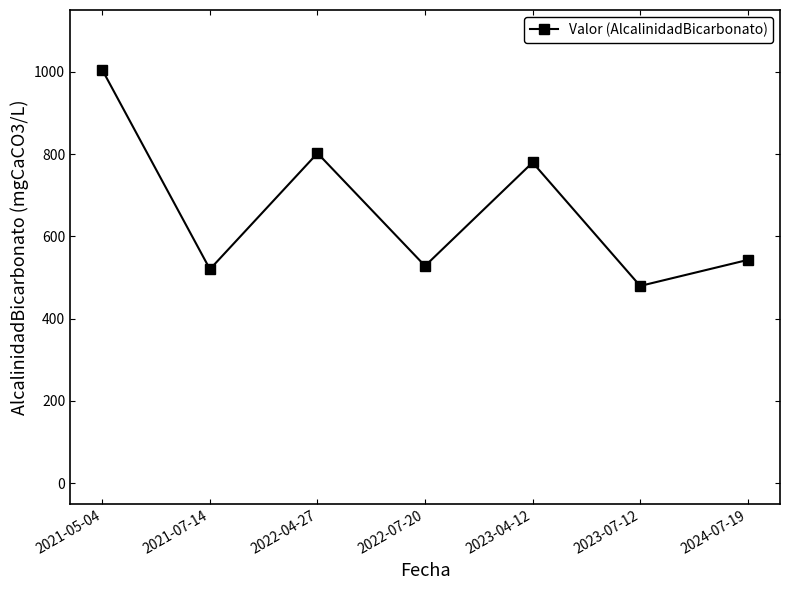

The chart shows a value of 808.1 at 2022-07-20. True or false?

False